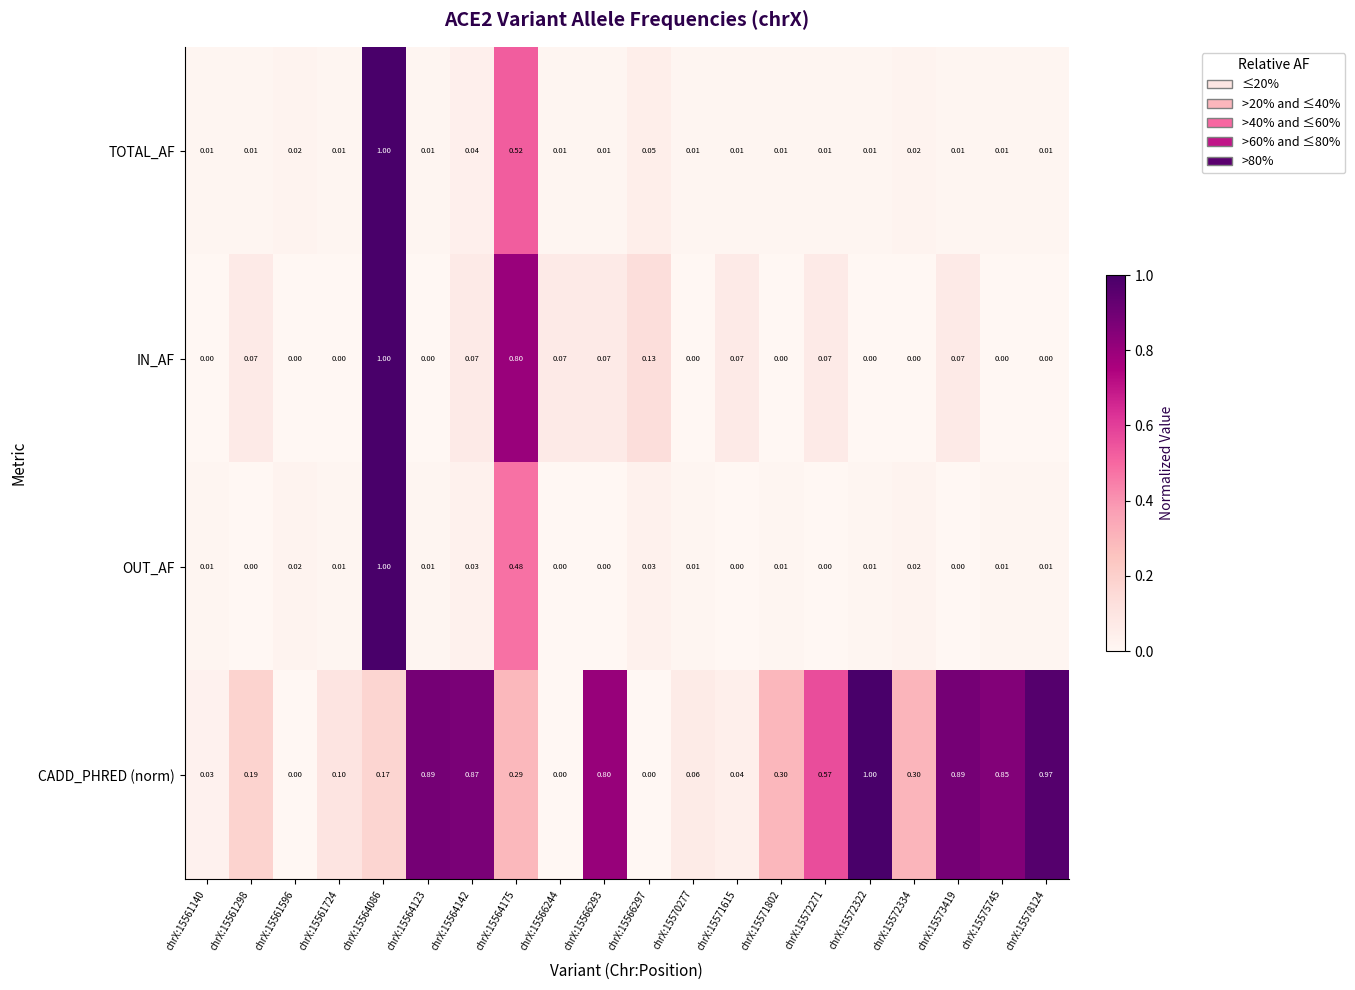

Between chrX:15572334 and chrX:15573419, which series saw the biggest shift?

CADD_PHRED (norm)